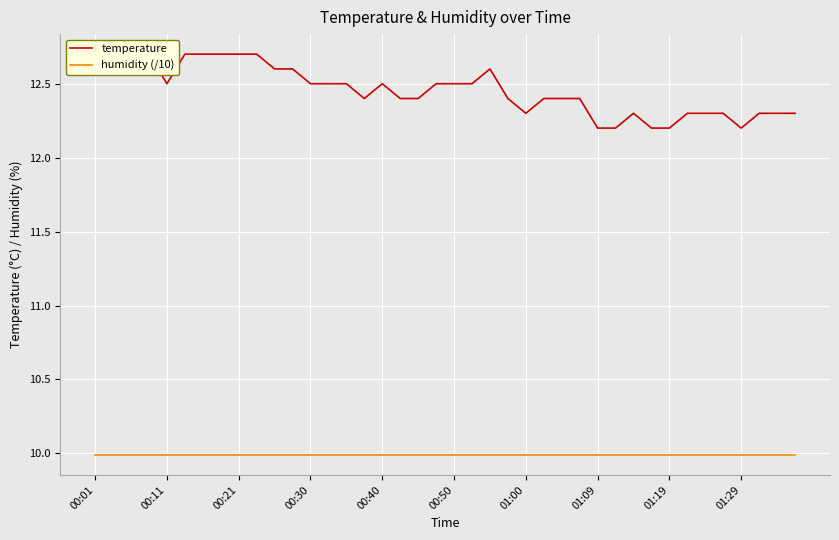

Reading left to right, what are all the values shown in this chart?

temperature: 12.7	12.7	12.7	12.7	12.5	12.7	12.7	12.7	12.7	12.7	12.6	12.6	12.5	12.5	12.5	12.4	12.5	12.4	12.4	12.5	12.5	12.5	12.6	12.4	12.3	12.4	12.4	12.4	12.2	12.2	12.3	12.2	12.2	12.3	12.3	12.3	12.2	12.3	12.3	12.3
humidity (/10): 10.0	10.0	10.0	10.0	10.0	10.0	10.0	10.0	10.0	10.0	10.0	10.0	10.0	10.0	10.0	10.0	10.0	10.0	10.0	10.0	10.0	10.0	10.0	10.0	10.0	10.0	10.0	10.0	10.0	10.0	10.0	10.0	10.0	10.0	10.0	10.0	10.0	10.0	10.0	10.0